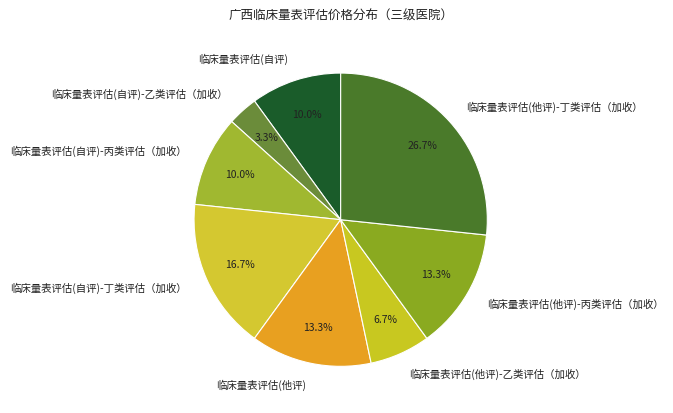

Does any single category account for the majority?

No